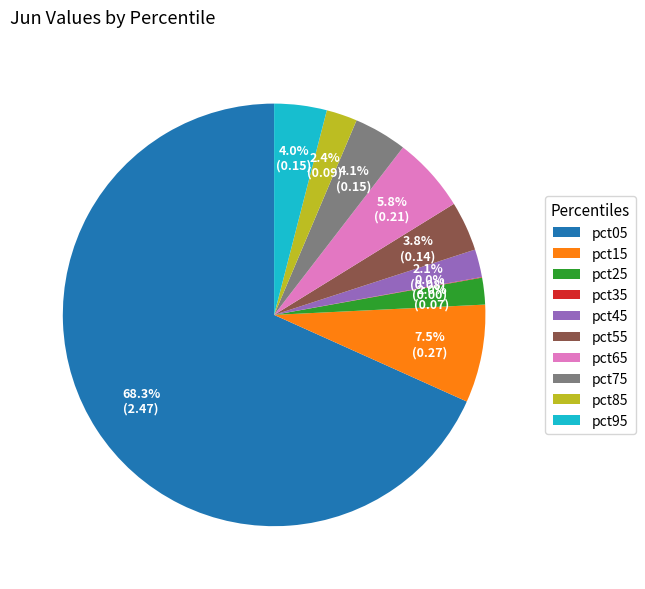

Between pct45 and pct05, which is larger?

pct05